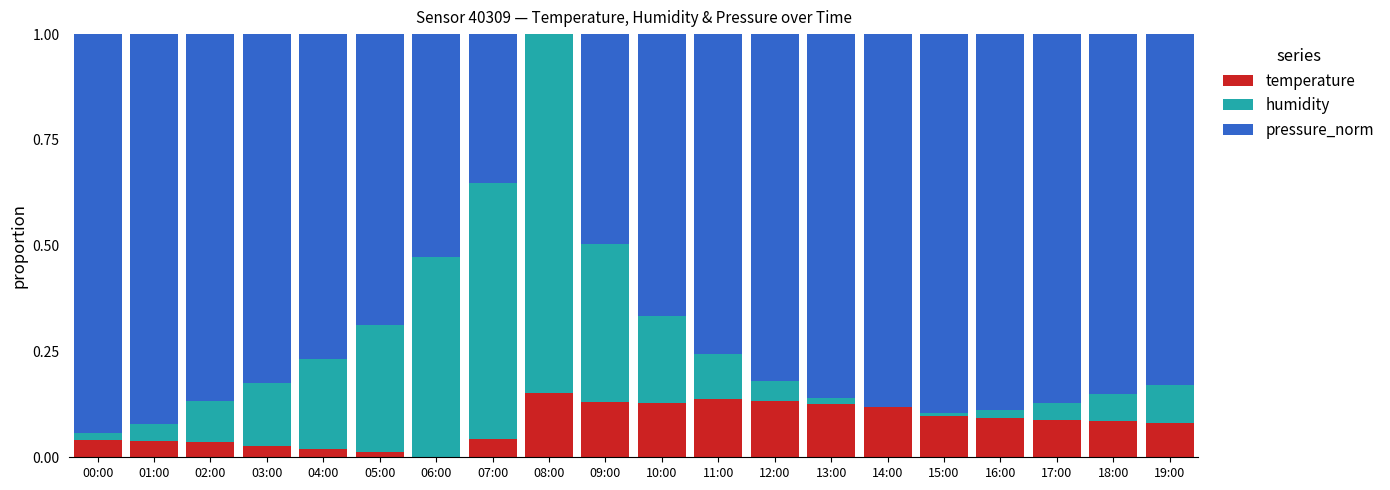

The value of temperature at 15:00 is 0.1. True or false?

True